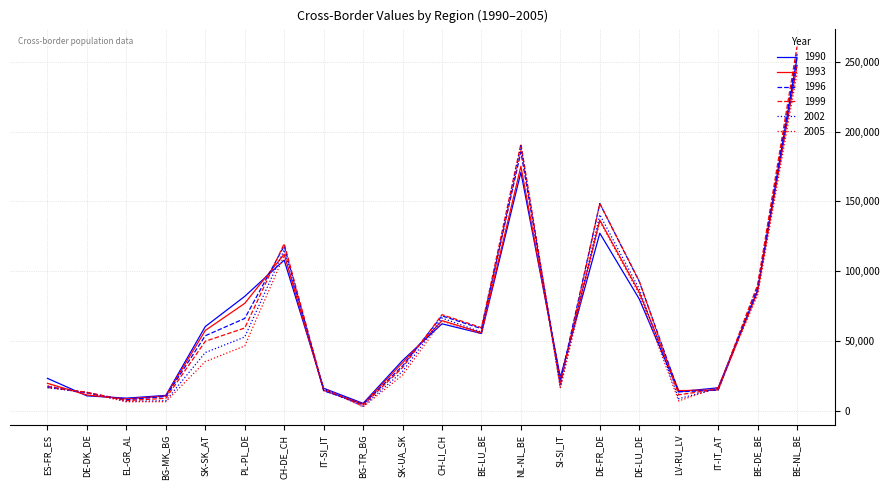

Which category has the highest value across all series?

BE-NL_BE